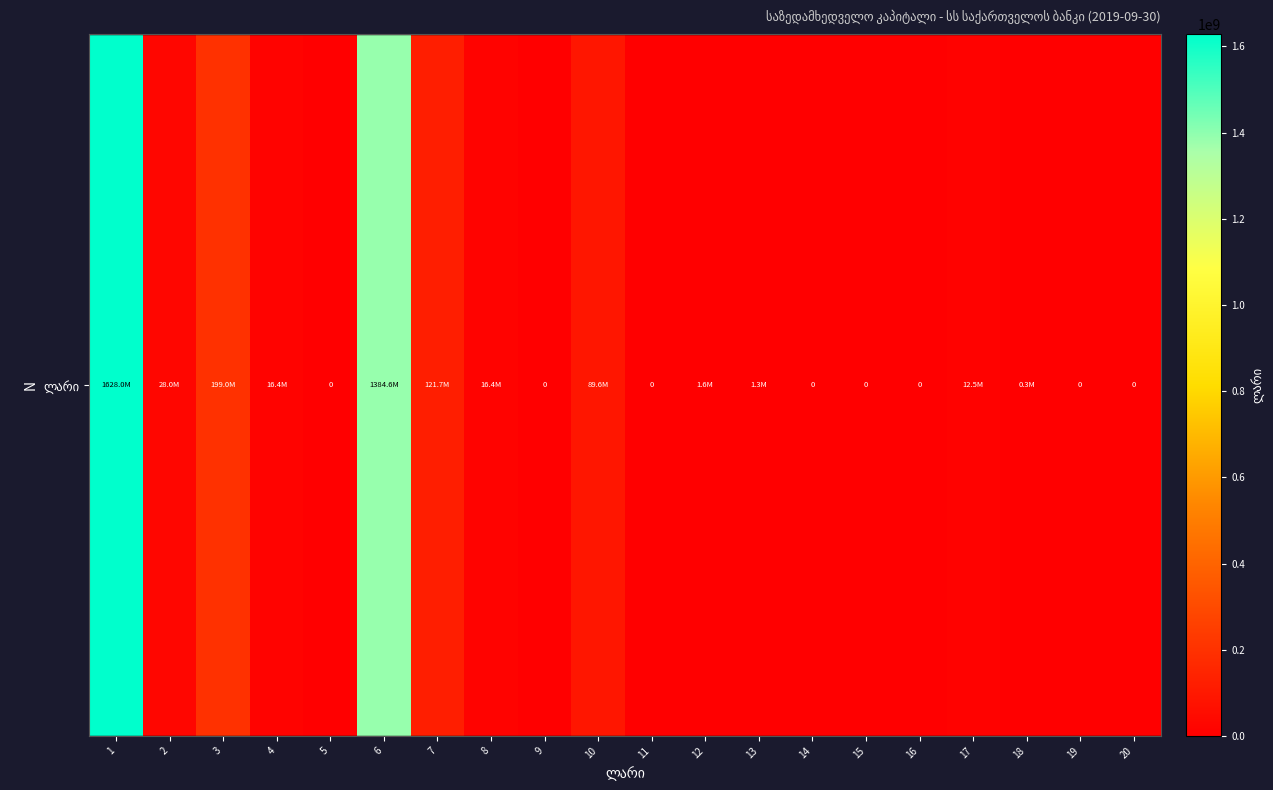

Is it true that the value at 2 is 27993660.2?

True